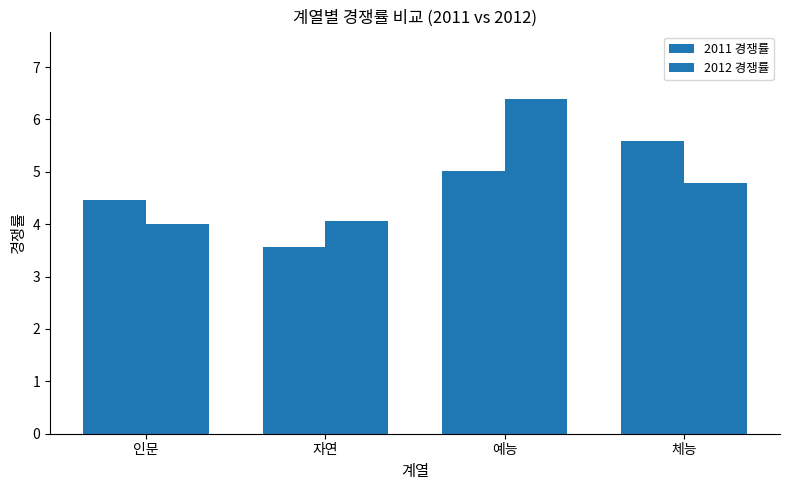

Count the number of categories in the chart.

4